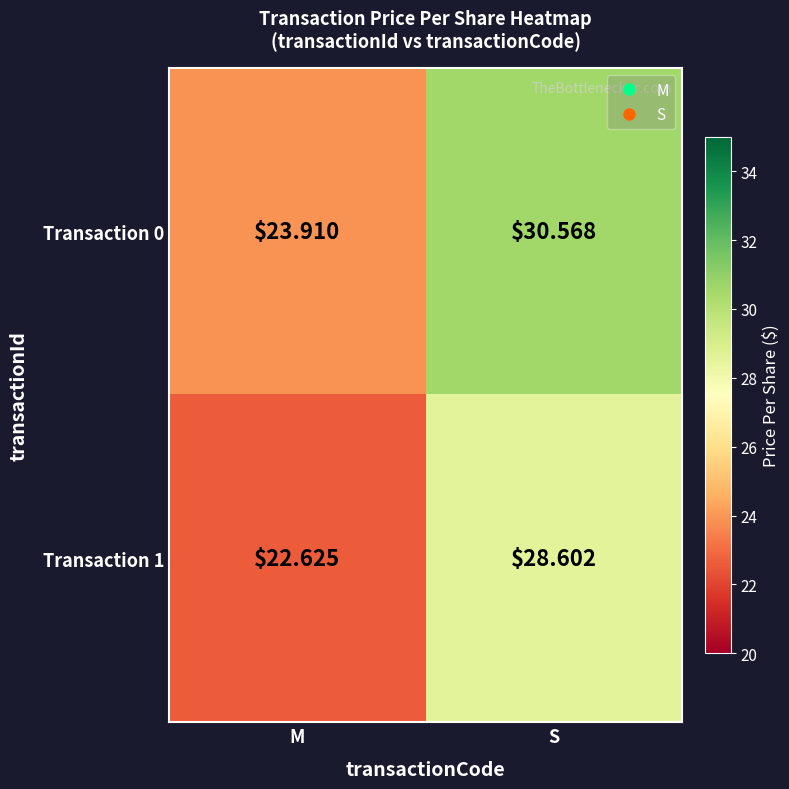

At which category is the sum across all series the highest?

S